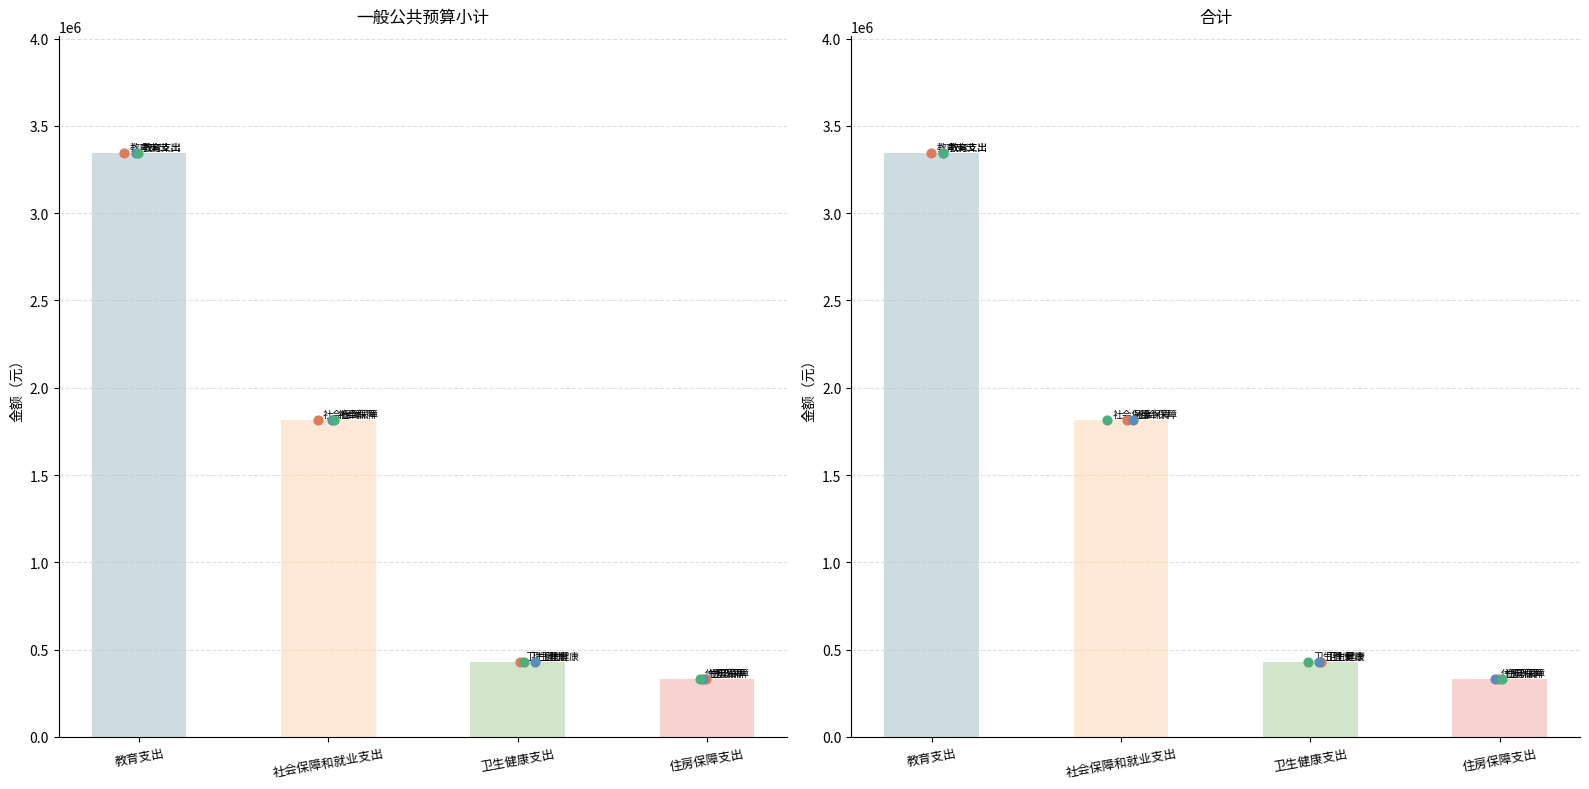

At how many categories does at least one series exceed 2206632?

1